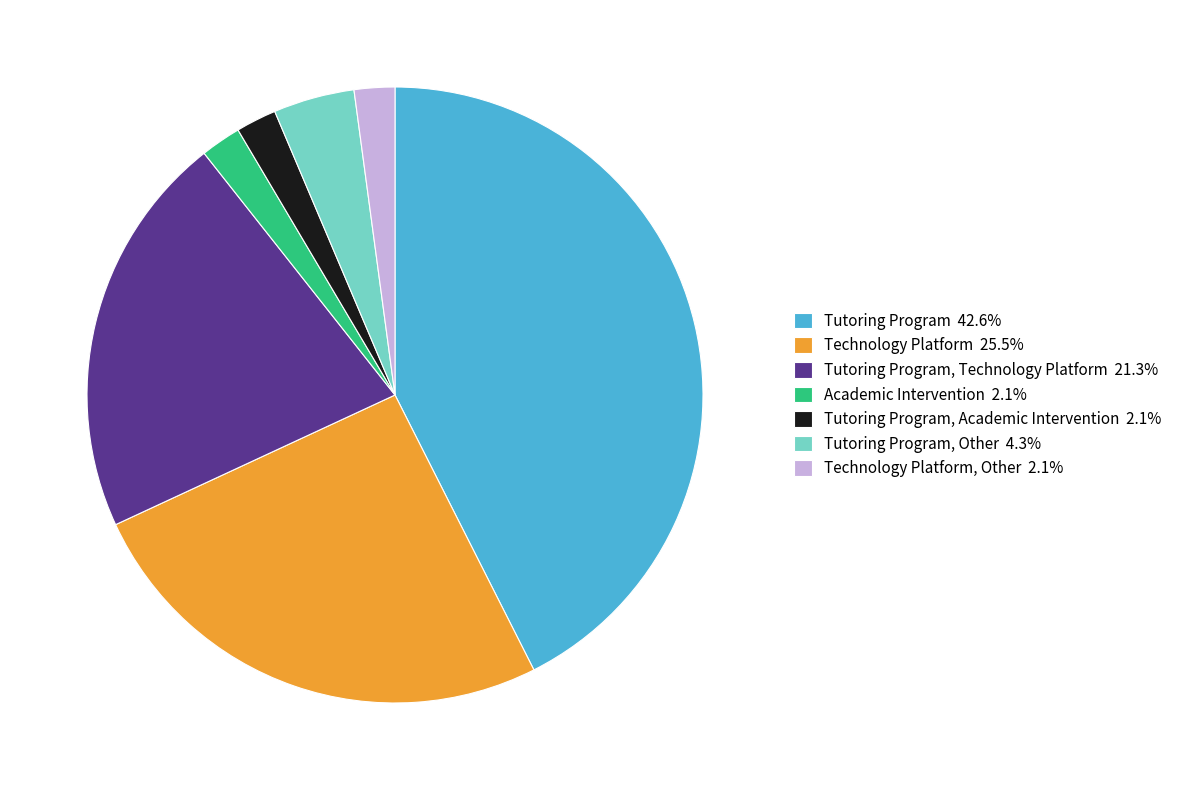

Approximately how many times larger is the value at Tutoring Program, Technology Platform 21.3% compared to Tutoring Program 42.6%?

0.5